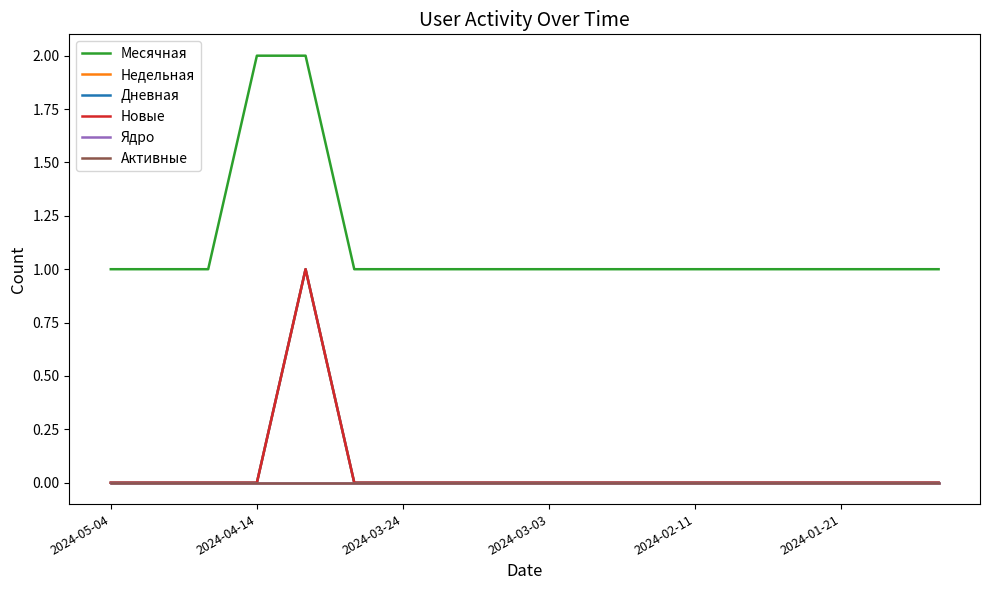

In Дневная, how many points are higher than both neighbors (excluding endpoints)?

1